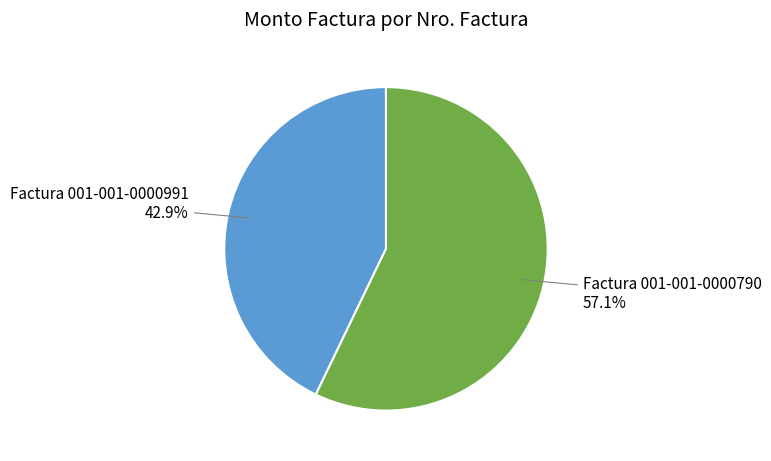

What percentage is NOT represented by Factura 001-001-0000991?

57.1%